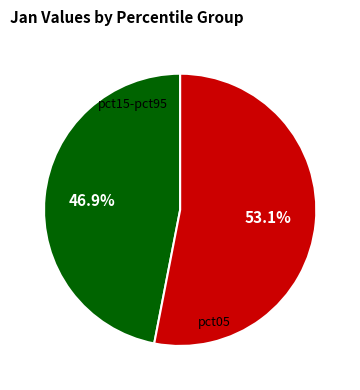

Is there a majority slice in this chart?

Yes